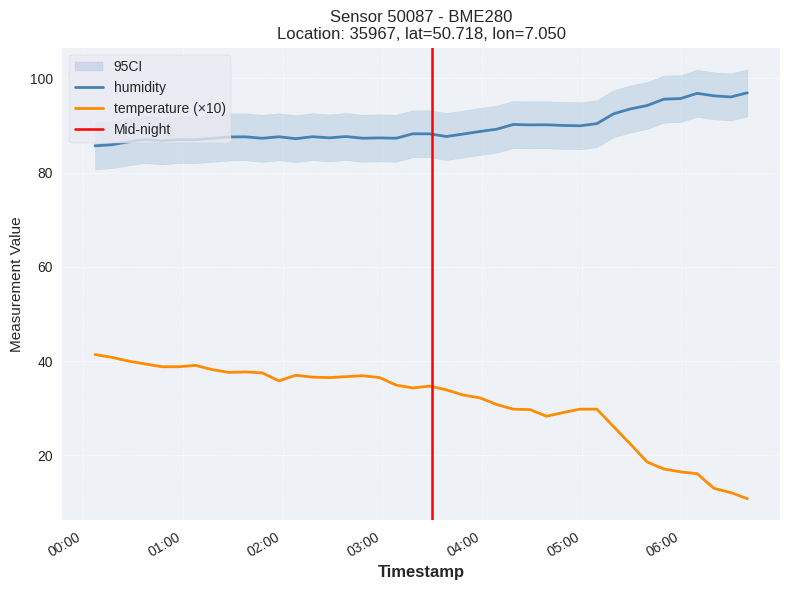

True or false: temperature (×10) and humidity cross at least once.

False